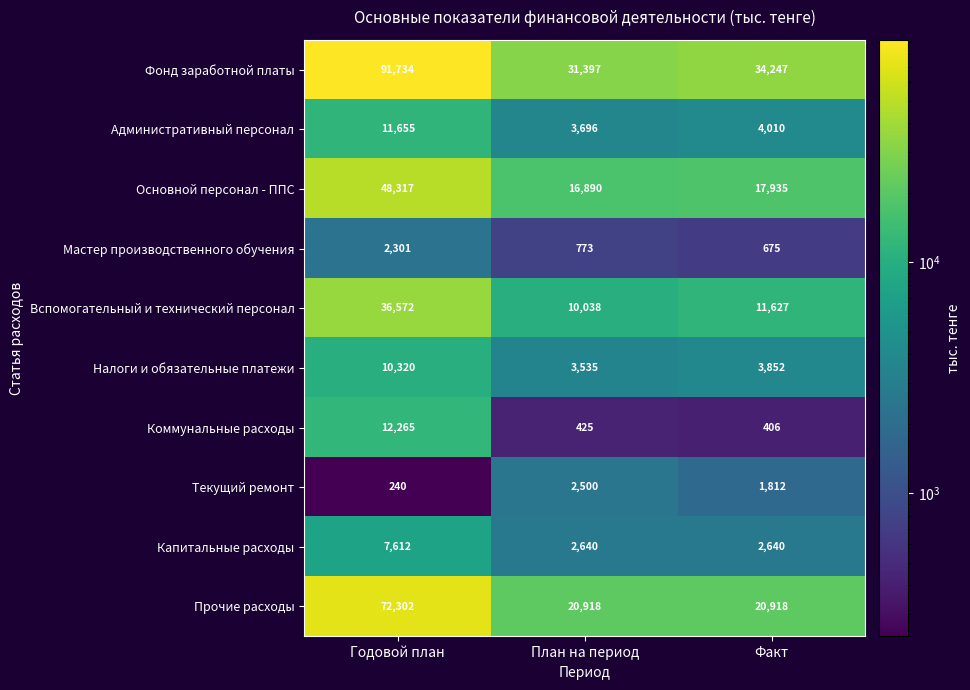

Reading left to right, what are all the values shown in this chart?

Фонд заработной платы: 91734	31397	34247
Административный персонал: 11655	3696	4010
Основной персонал - ППС: 48317	16890	17935
Мастер производственного обучения: 2301	773	675
Вспомогательный и технический персонал: 36572	10038	11627
Налоги и обязательные платежи: 10320	3535	3852
Коммунальные расходы: 12265	425	406
Текущий ремонт: 240	2500	1812
Капитальные расходы: 7612	2640	2640
Прочие расходы: 72302	20918	20918